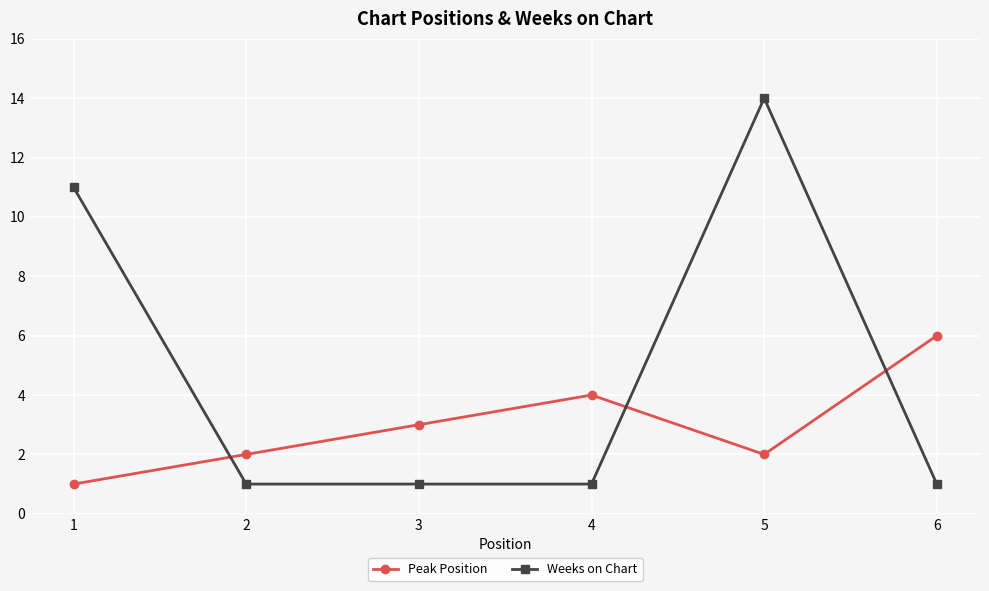

True or false: Peak Position and Weeks on Chart cross at least once.

True